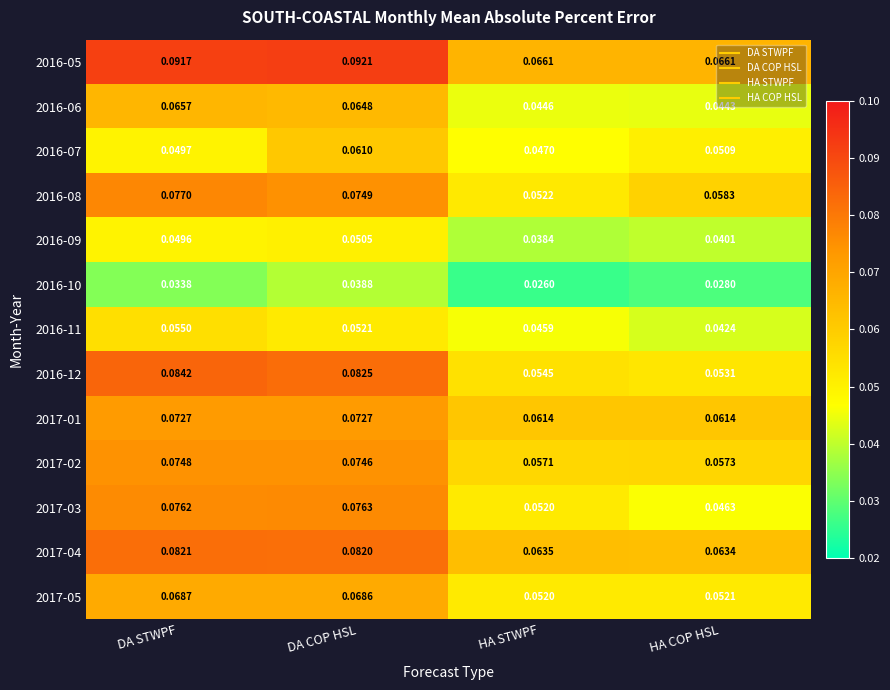

Which label corresponds to the largest value in the chart?

DA COP HSL